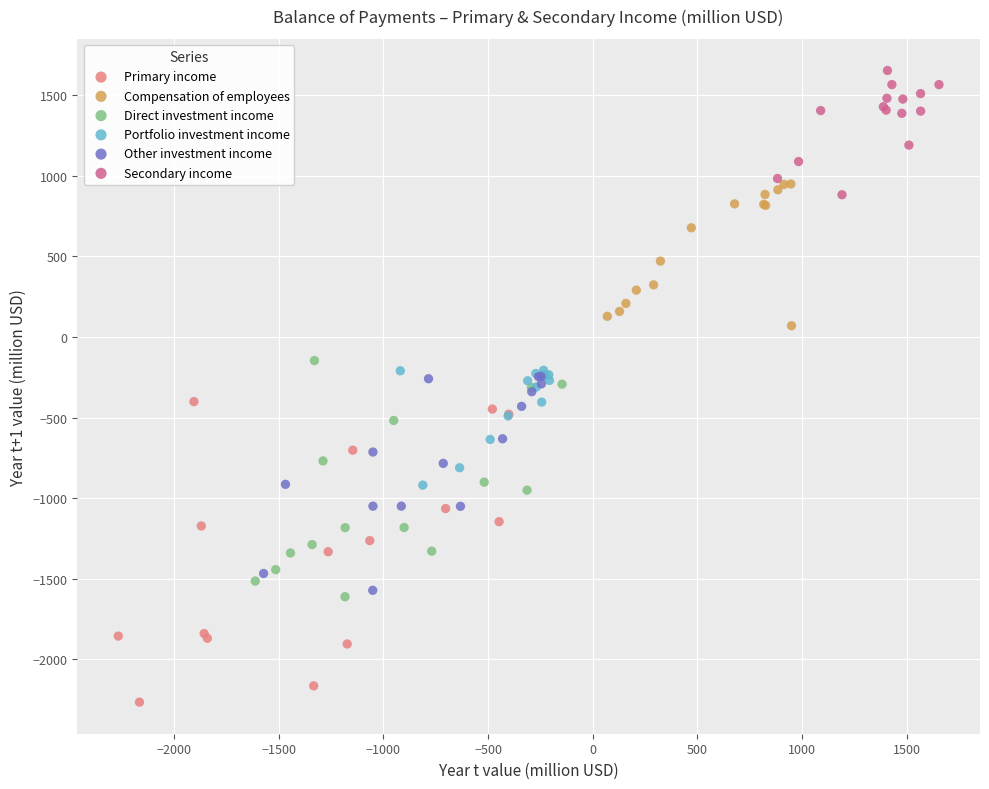

Which series contains the highest Y value?

Secondary income